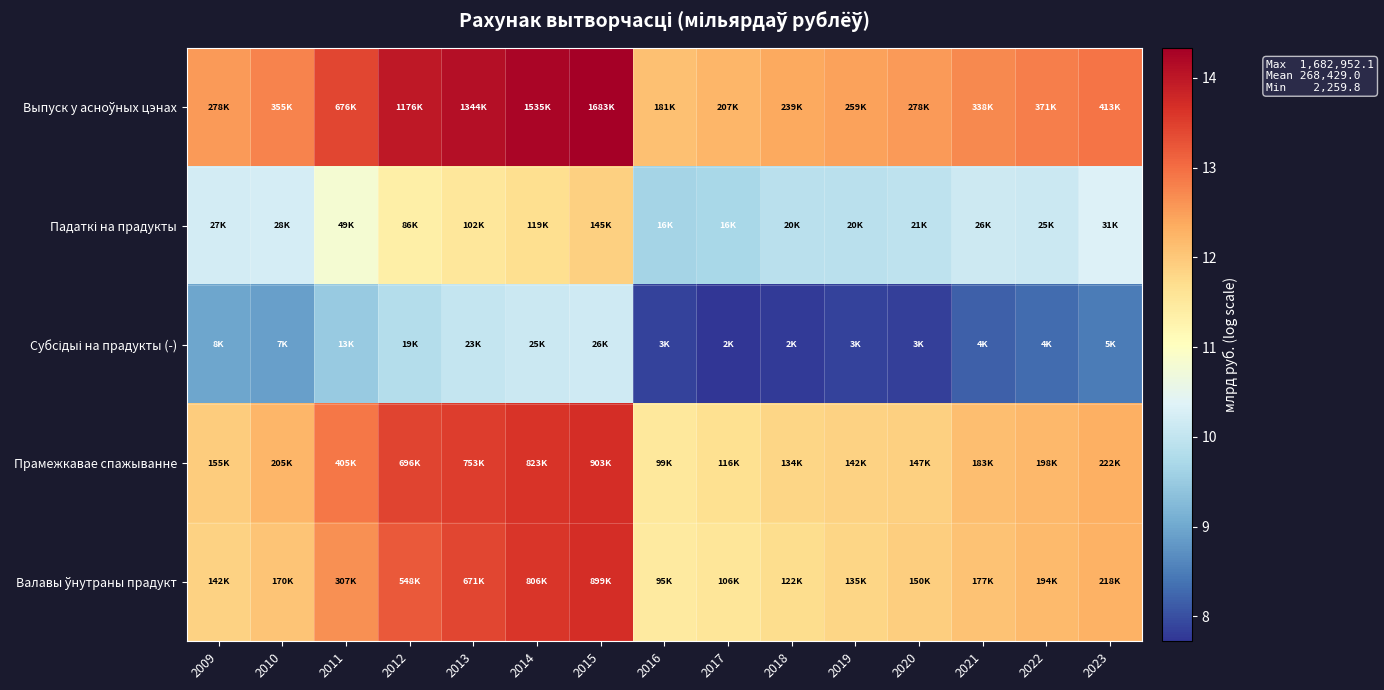

Which category has the lowest value across all series?

2017